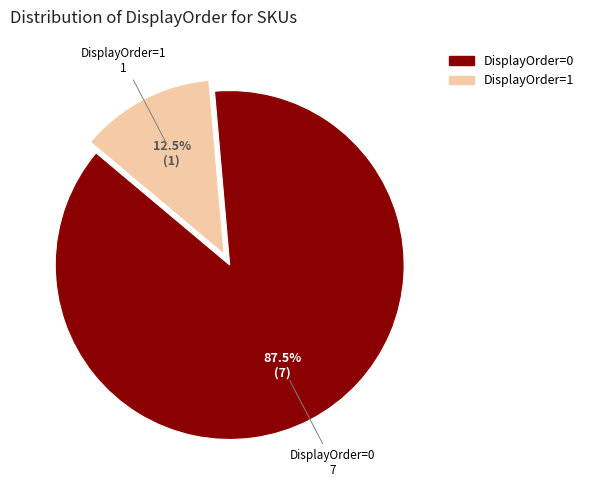

Is there any slice that represents more than half of the pie?

Yes